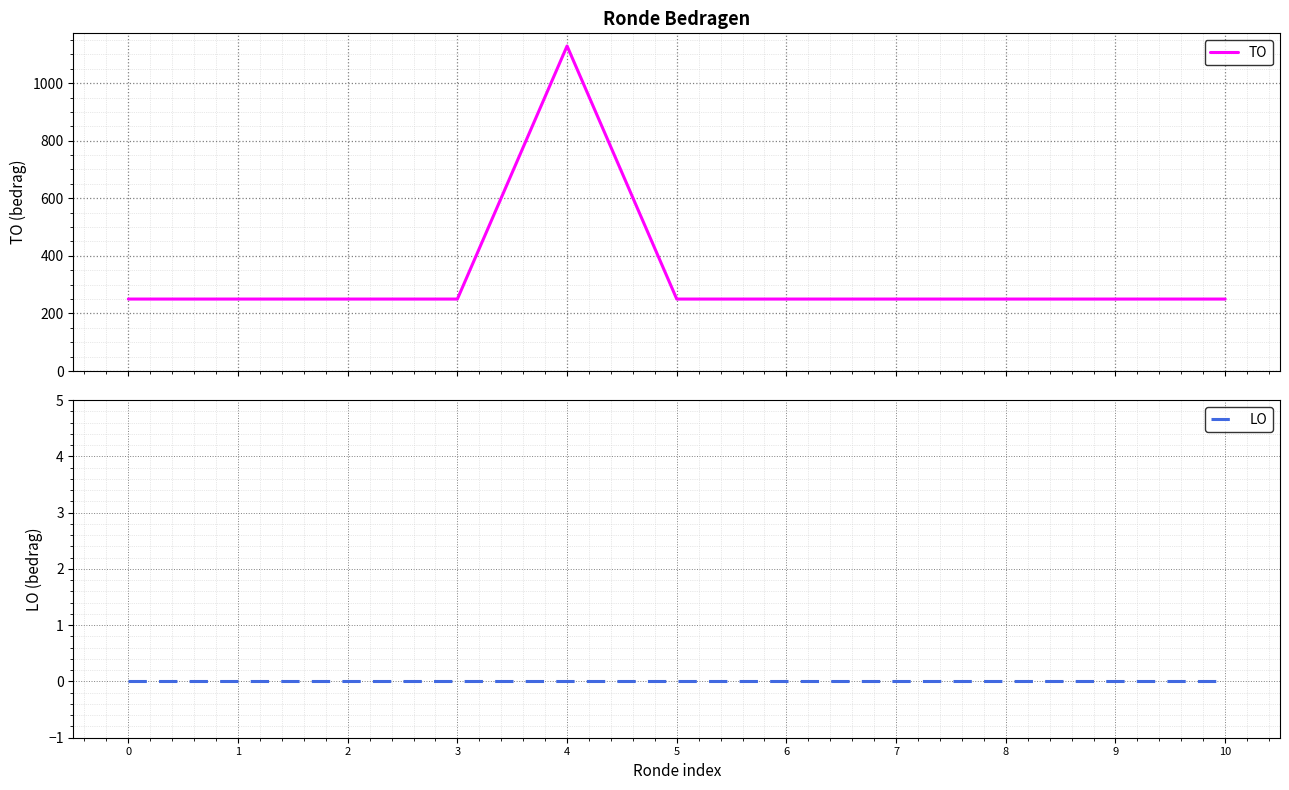

What is the spread (max minus min) of values at 9?

250